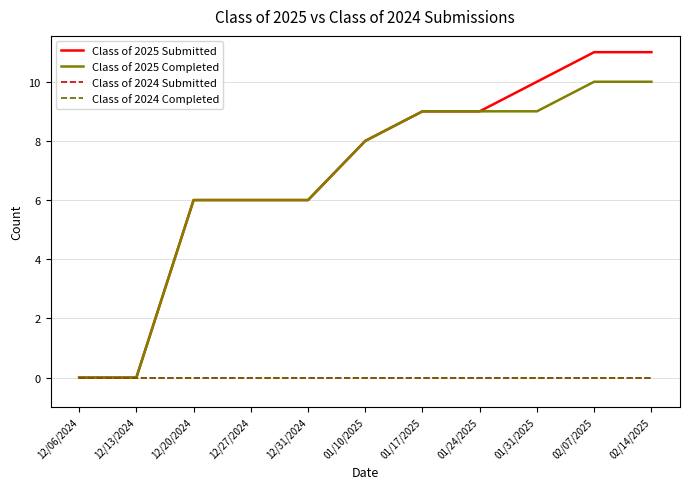

Does the chart have visible grid lines?

Yes